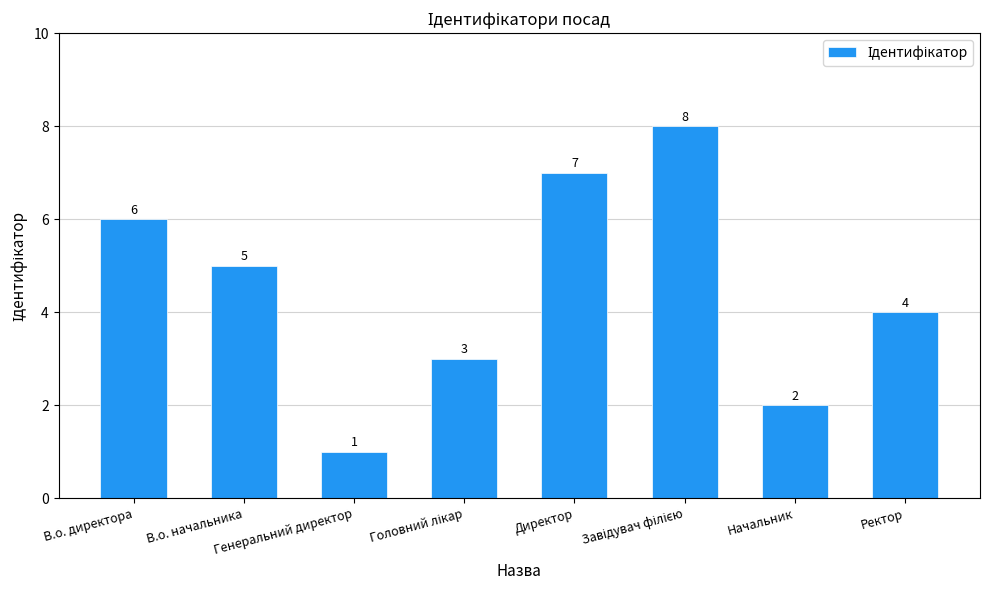

What is the sum of all values?

36